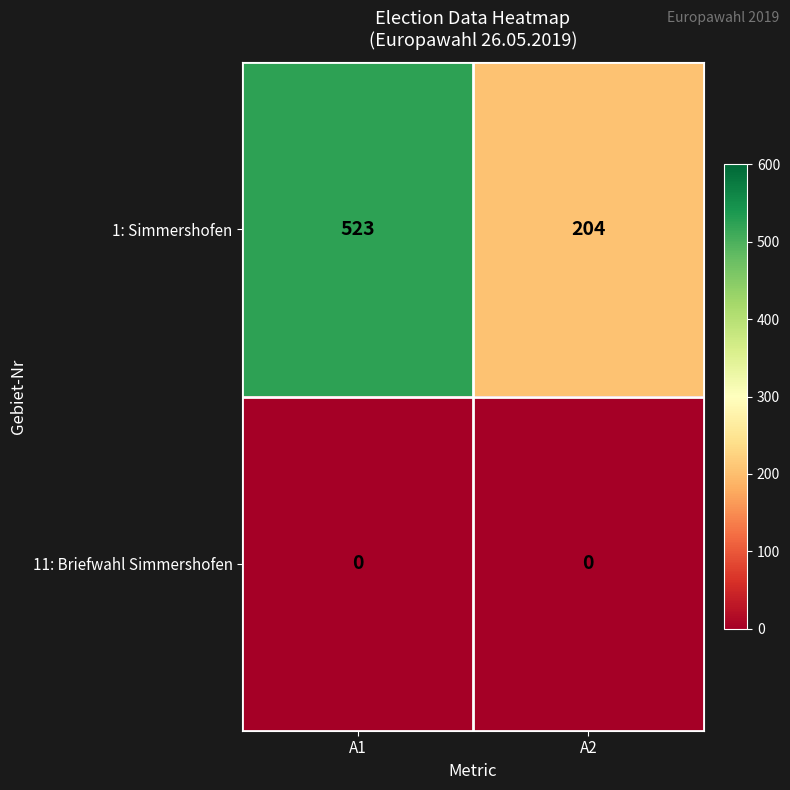

What is the average value of the 1: Simmershofen series?

364